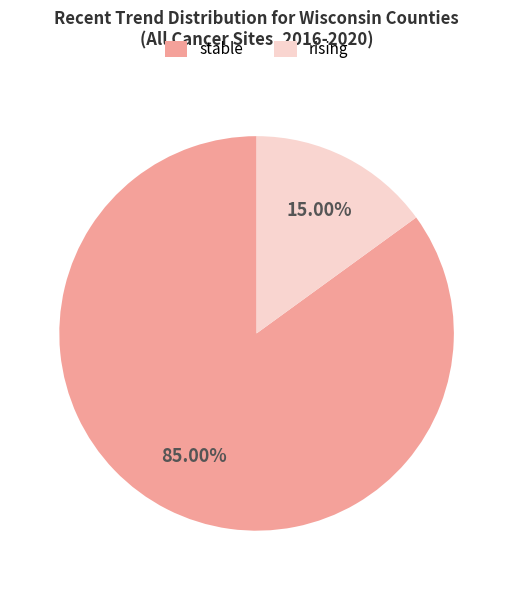

To the nearest percent, what portion does stable represent?

85%